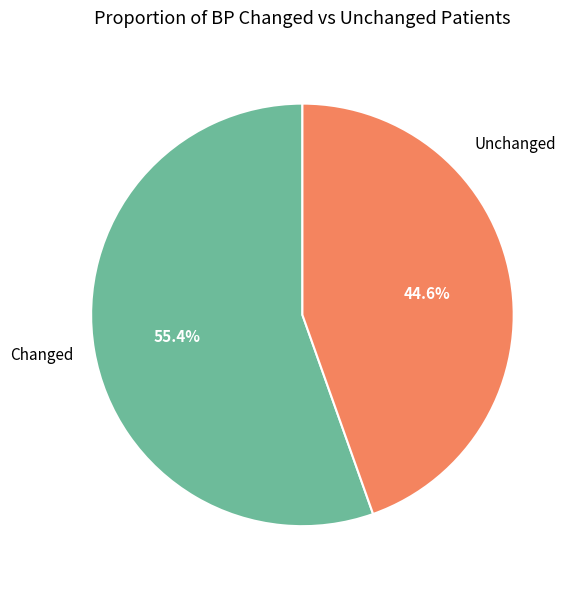

What is the total percentage of Unchanged and Changed?

100.0%